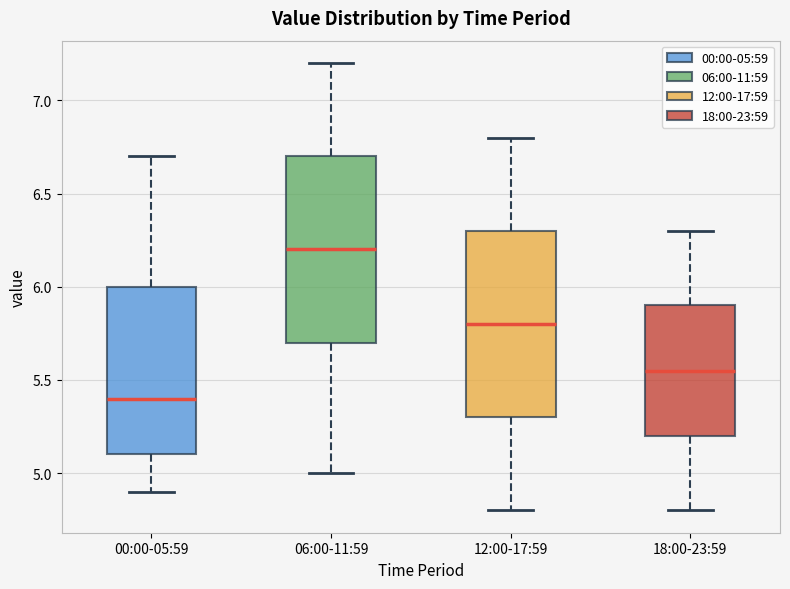

Which box's median line is the lowest?

00:00-05:59